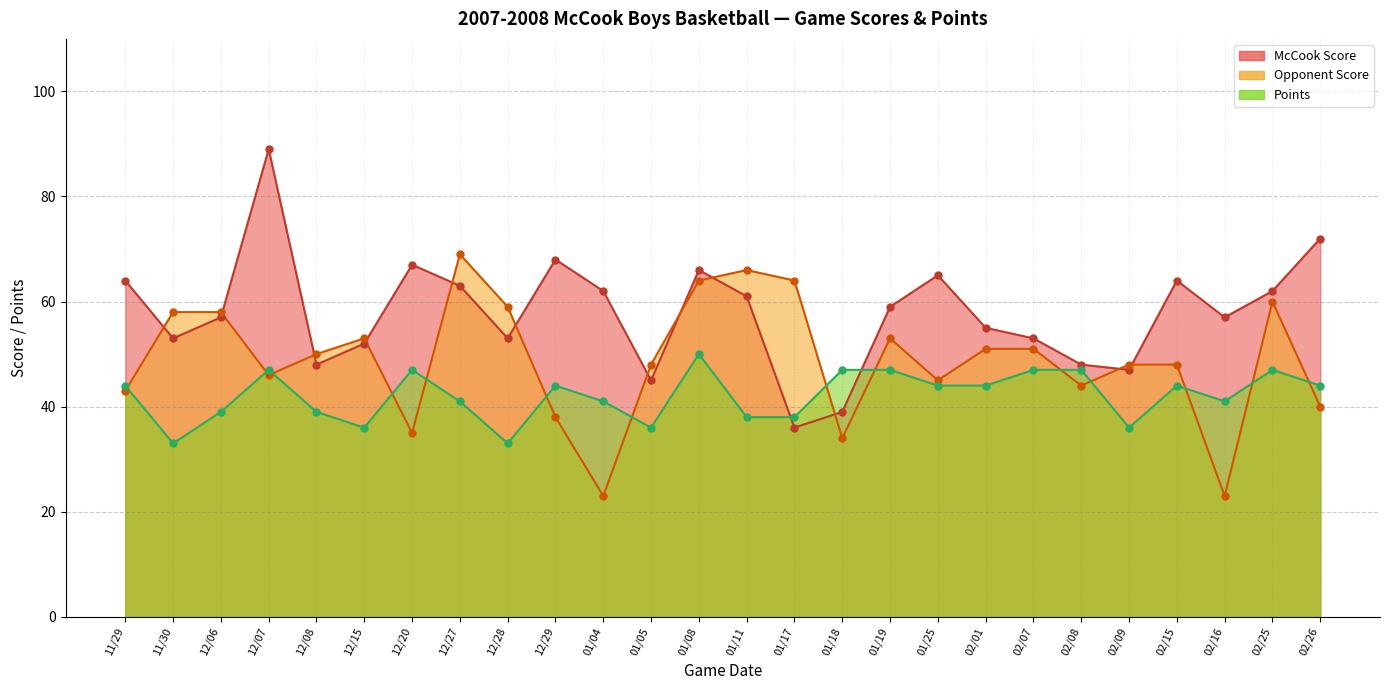

What is the total value across all series at 01/17?

138